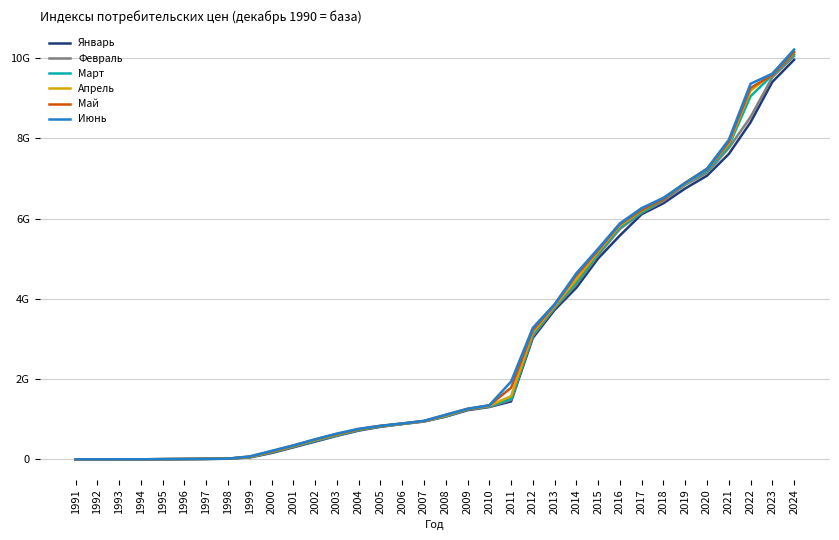

Rank the categories by Апрель value from lowest to highest.

1991, 1992, 1993, 1994, 1995, 1996, 1997, 1998, 1999, 2000, 2001, 2002, 2003, 2004, 2005, 2006, 2007, 2008, 2009, 2010, 2011, 2012, 2013, 2014, 2015, 2016, 2017, 2018, 2019, 2020, 2021, 2022, 2023, 2024